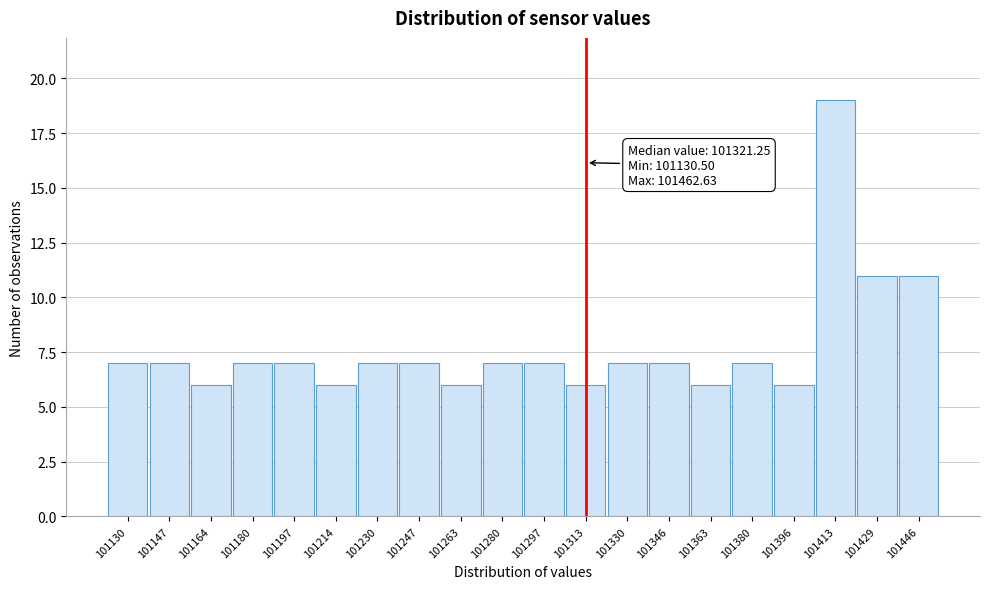

Reading left to right, transcribe all the data shown in this chart.

101130=7	101147=7	101164=6	101180=7	101197=7	101214=6	101230=7	101247=7	101263=6	101280=7	101297=7	101313=6	101330=7	101346=7	101363=6	101380=7	101396=6	101413=19	101429=11	101446=11